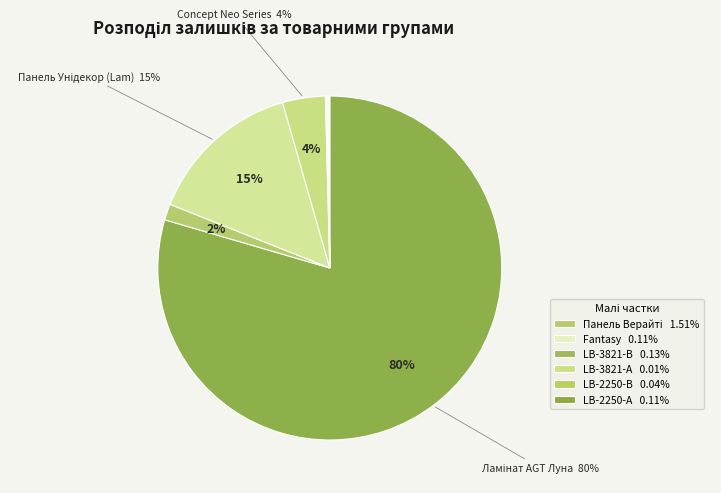

To the nearest percent, what is the difference between the largest and smallest slice percentages?

80%